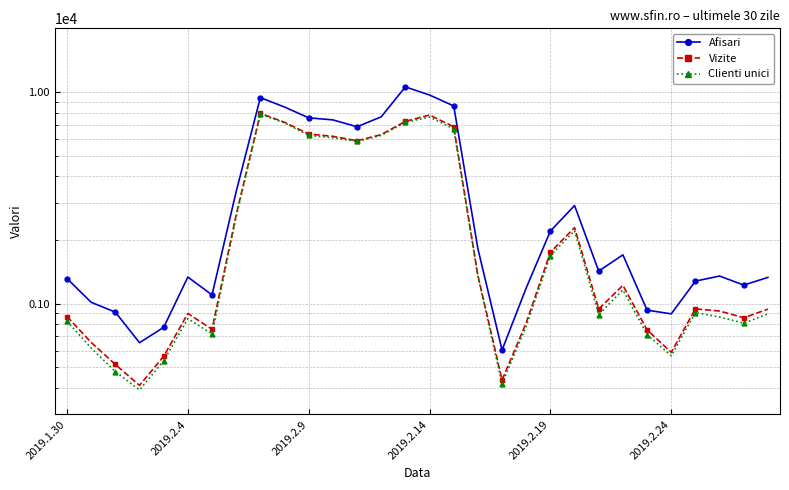

Reading right to left, extract all data points from this chart.

Afisari: 1331	1224	1351	1278	895	932	1701	1425	2909	2204	1187	604	1821	8596	9681	10577	7636	6854	7387	7553	8495	9412	3389	1100	1336	773	654	912	1015	1315
Vizite: 942	858	923	945	589	752	1221	943	2288	1750	812	436	1361	6852	7787	7268	6291	5887	6177	6332	7198	7921	2626	757	899	564	411	516	656	869
Clienti unici: 894	809	865	908	567	715	1161	888	2211	1688	783	418	1347	6701	7618	7188	6240	5842	6082	6239	7150	7865	2580	719	850	537	391	478	617	826